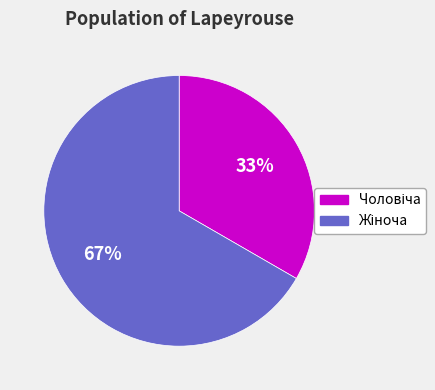

Is there any slice that represents more than half of the pie?

Yes